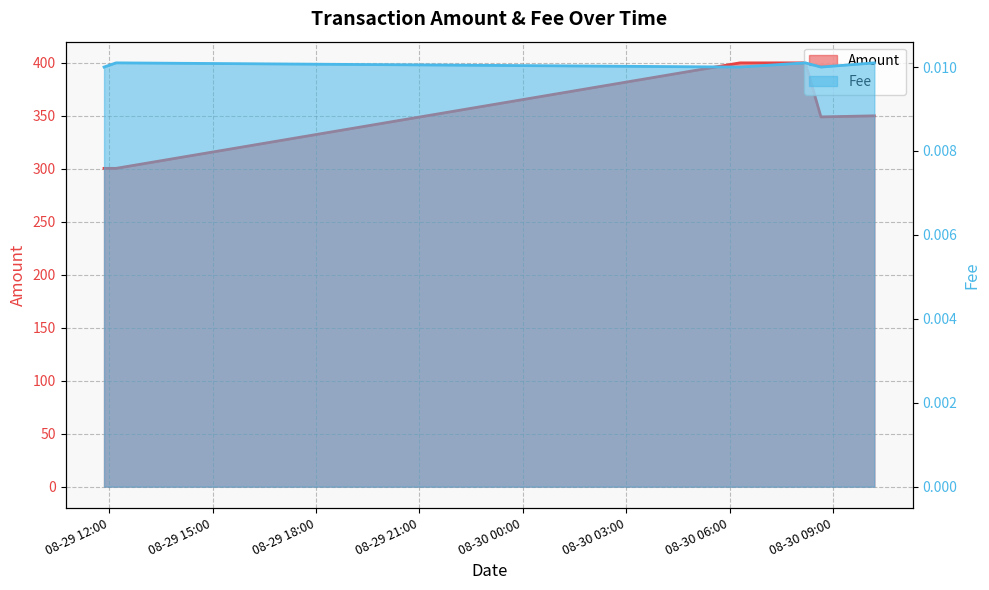

The value of Fee at 2022-08-30 10:12 is 0.0. True or false?

False